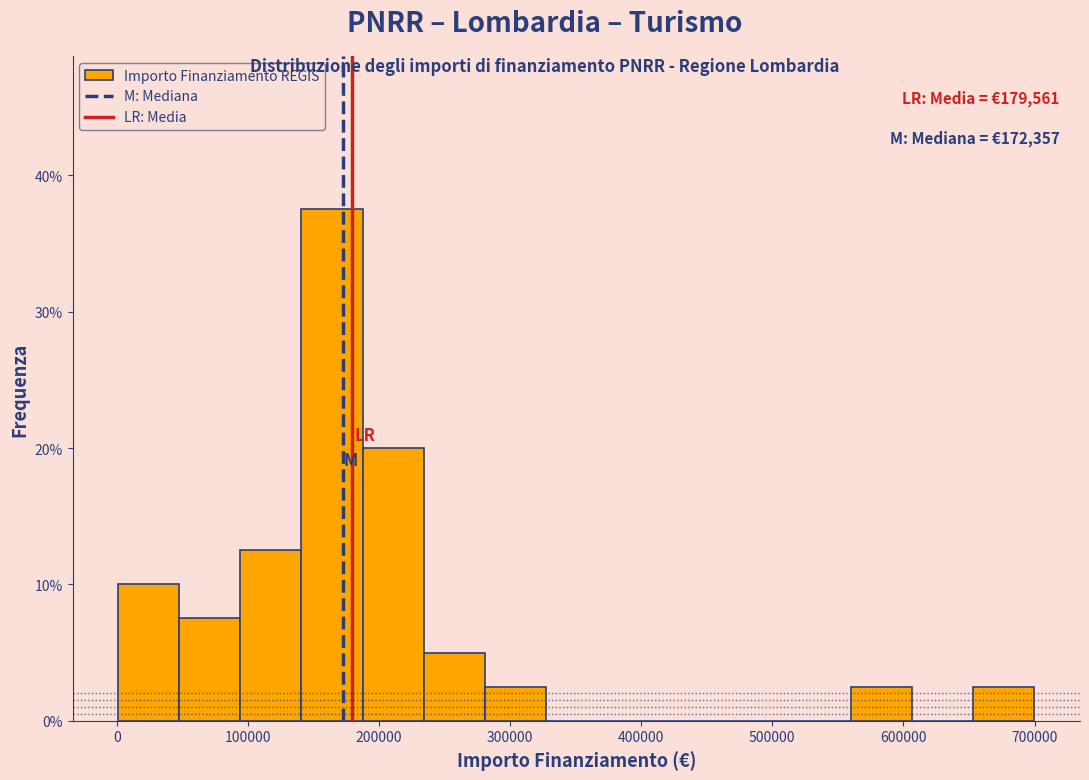

Over which range of the x-axis is the bar tallest?

140000 to 190000